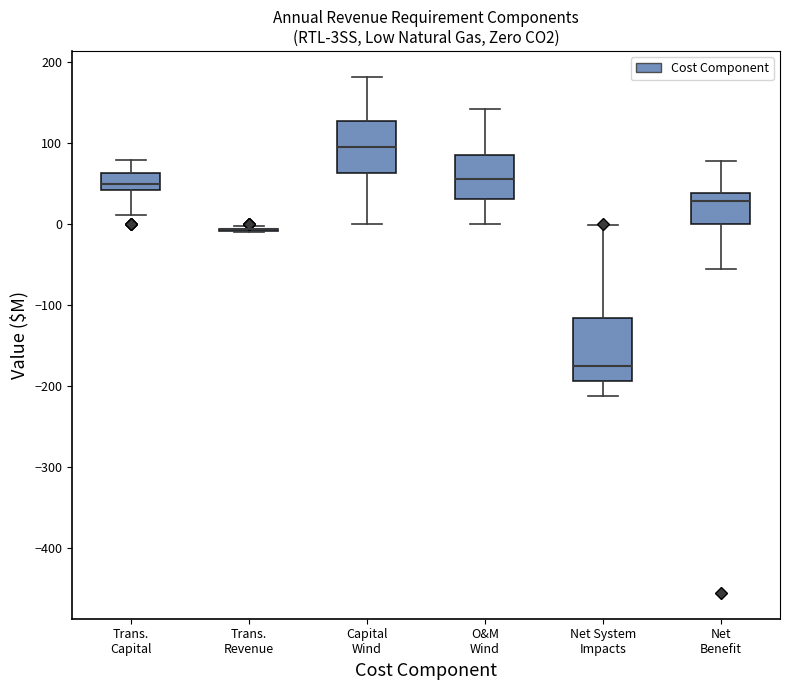

Reading left to right, transcribe this box plot: for each box, give where its median line is, the range the box spans, and where its two whiskers end, as read against the y-axis. The values are not printed on the chart, so give them approximately, as read against the axis.

Trans. Capital: median 50, box 40 to 60, whiskers 10 to 80
Trans. Revenue: box collapsed to a line at -10, whiskers -10 to 0
Capital Wind: median 100, box 60 to 130, whiskers 0 to 180
O&M Wind: median 60, box 30 to 90, whiskers 0 to 140
Net System Impacts: median -170, box -190 to -120, whiskers -210 to 0
Net Benefit: median 30, box 0 to 40, whiskers -60 to 80